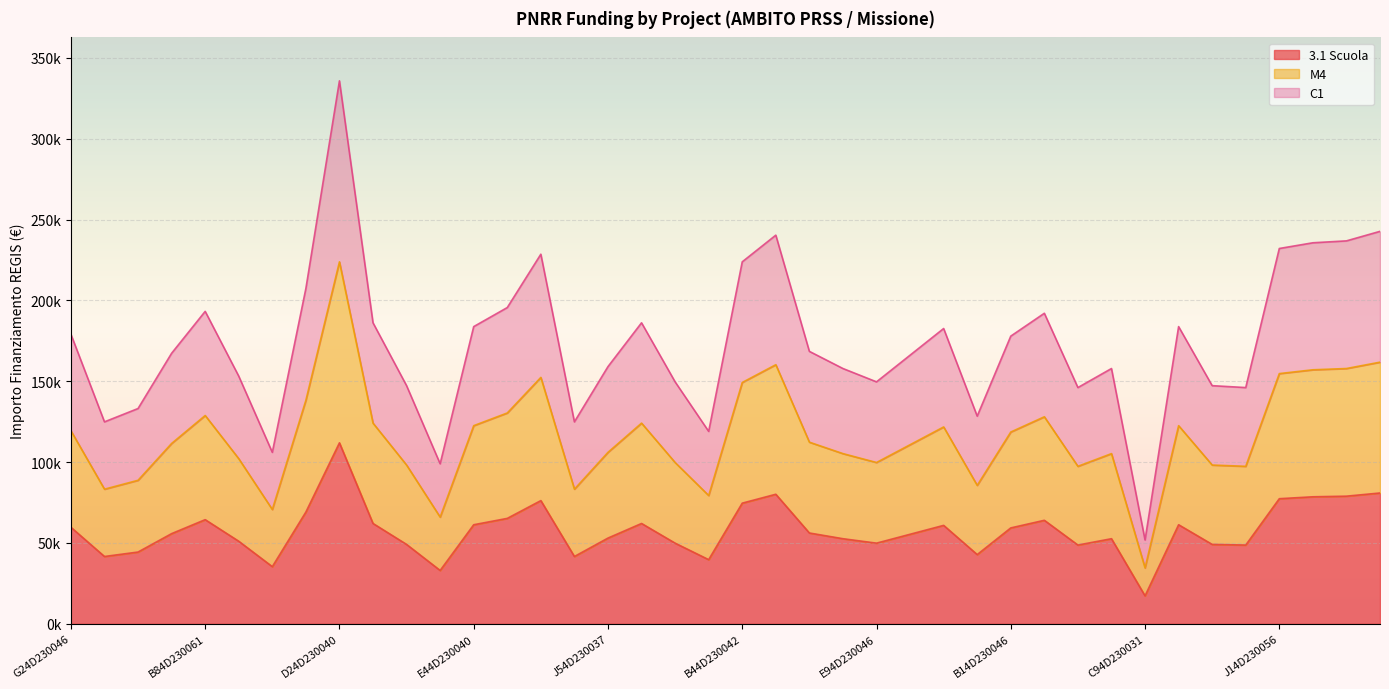

What are all the series names shown in the legend?

3.1 Scuola, M4, C1